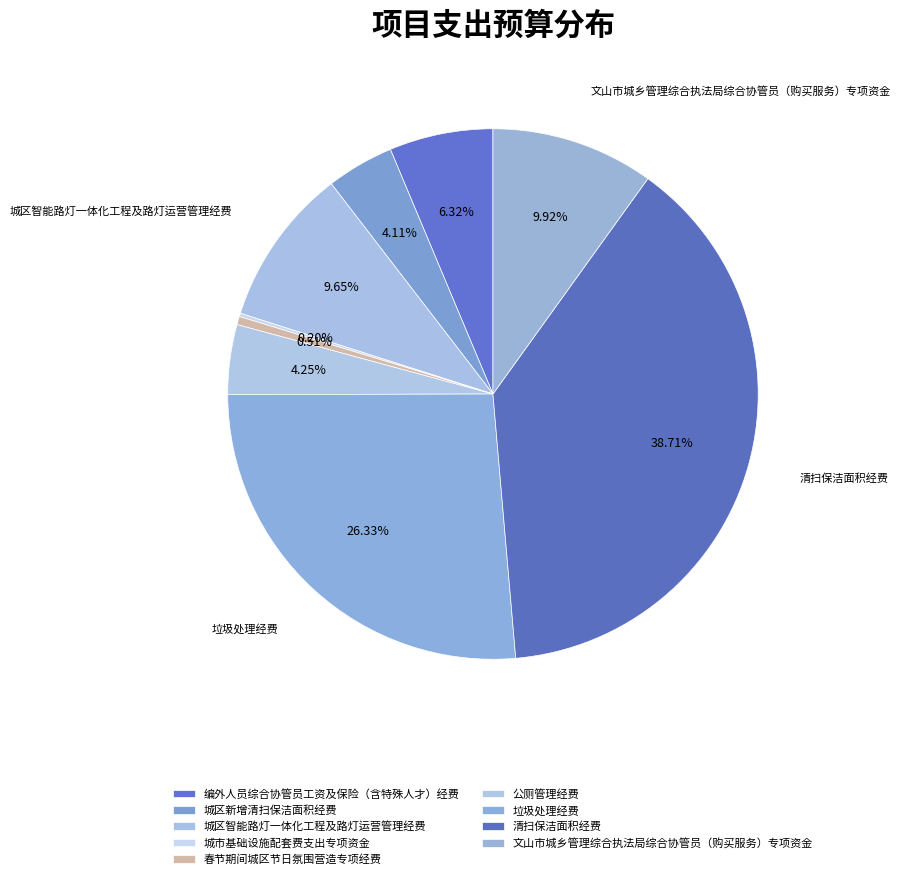

Which category has the biggest portion of the pie?

清扫保洁面积经费